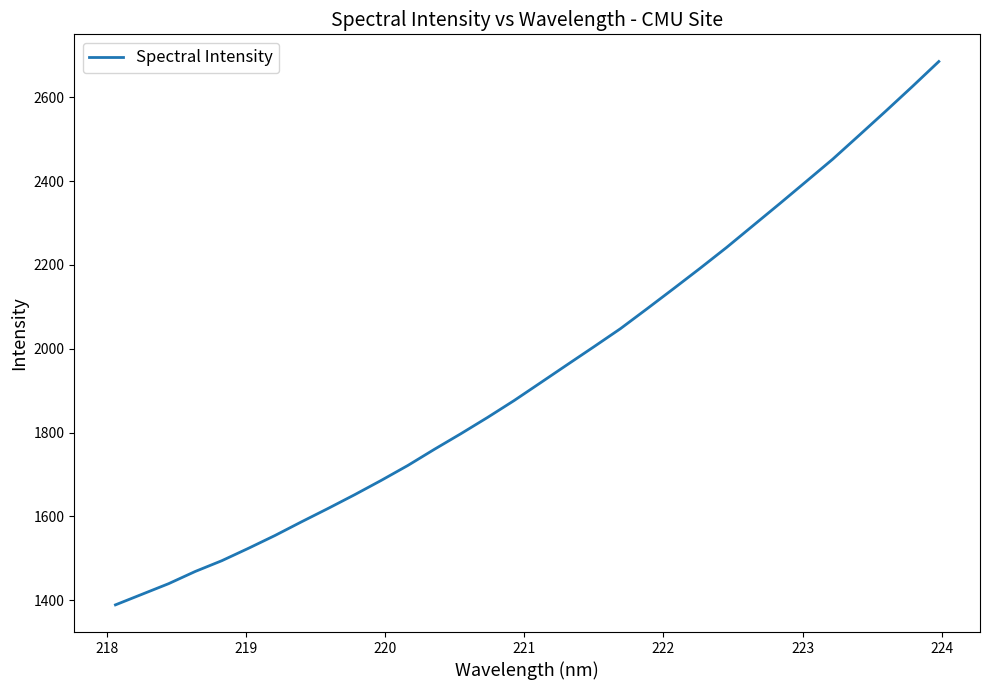

What is the average value?

1947.0